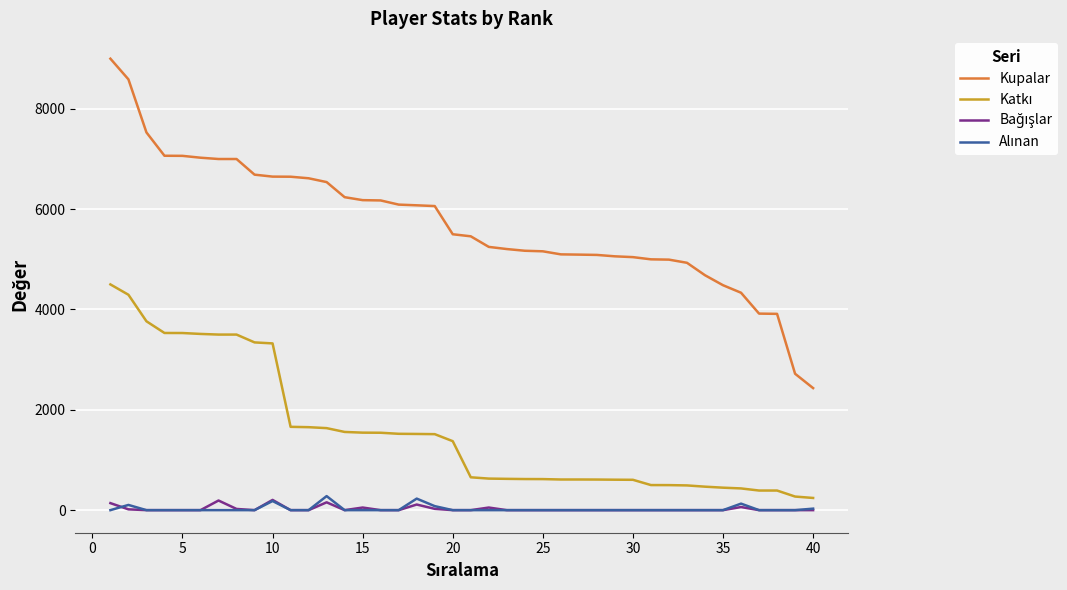

What is the greatest value displayed?

9000